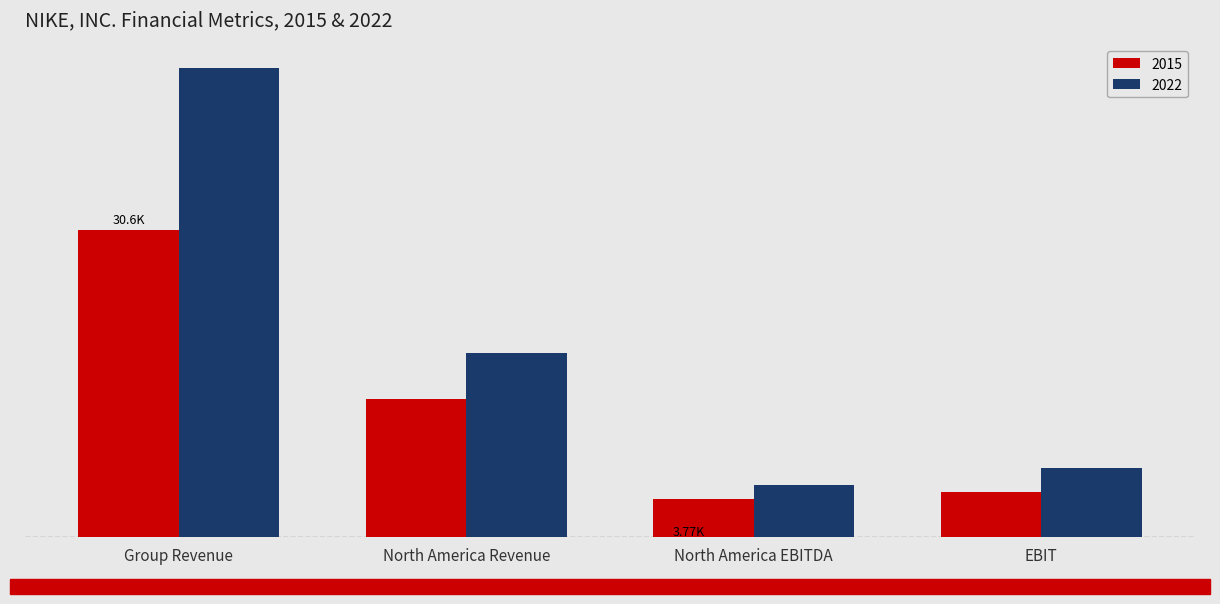

Are the bars grouped side by side (vs. stacked)?

Yes